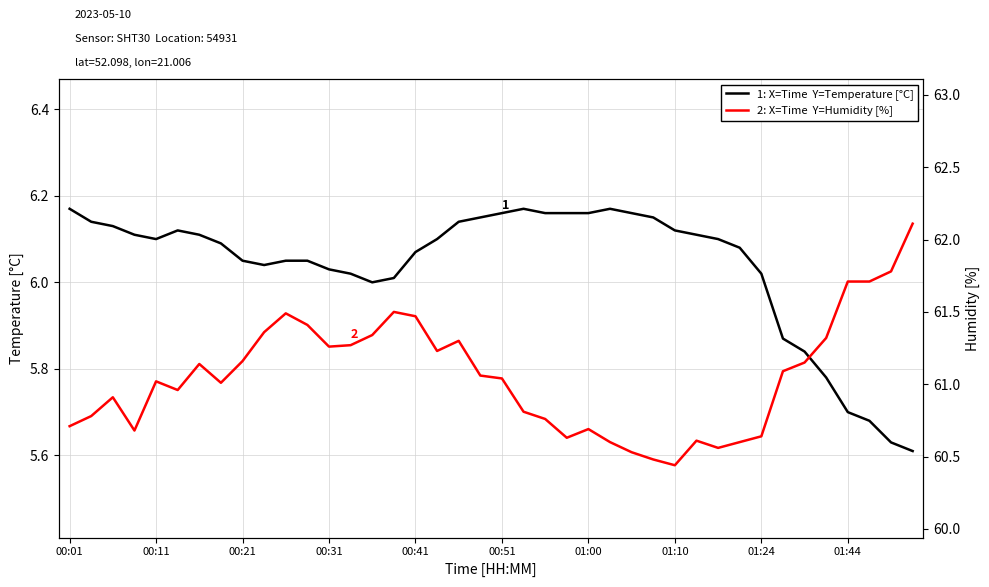

Which series changed the most between 33 and 36?

2: X=Time  Y=Humidity [%]